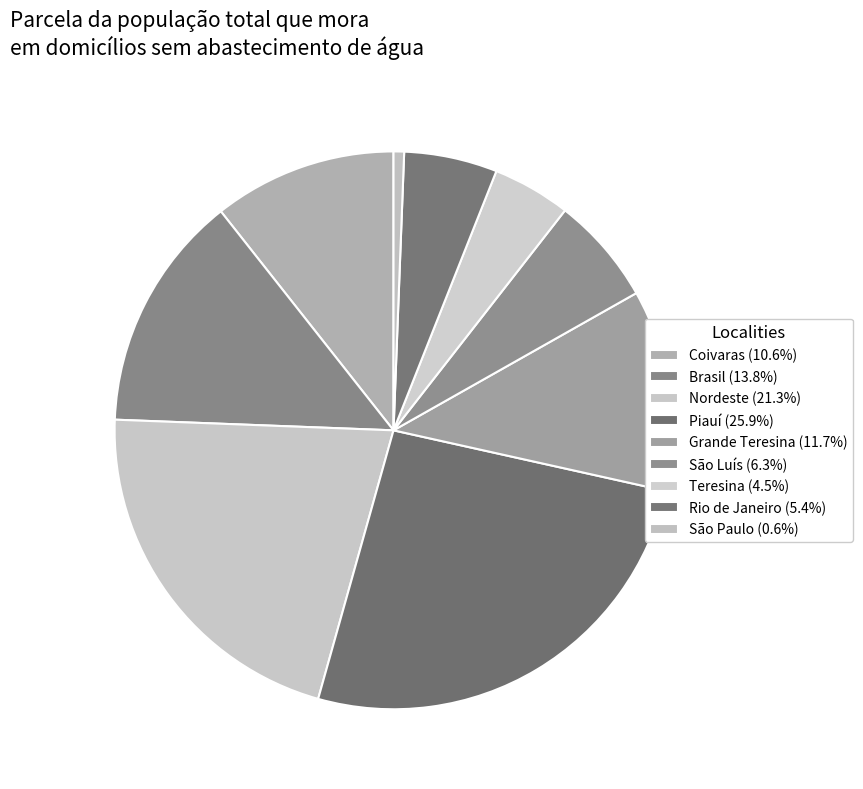

Is Brasil the majority of the pie?

No